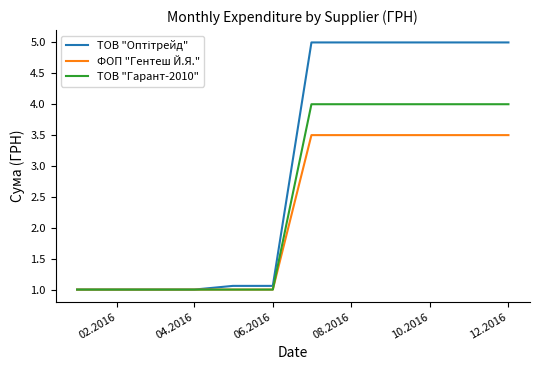

What is the smallest value displayed?

1.0